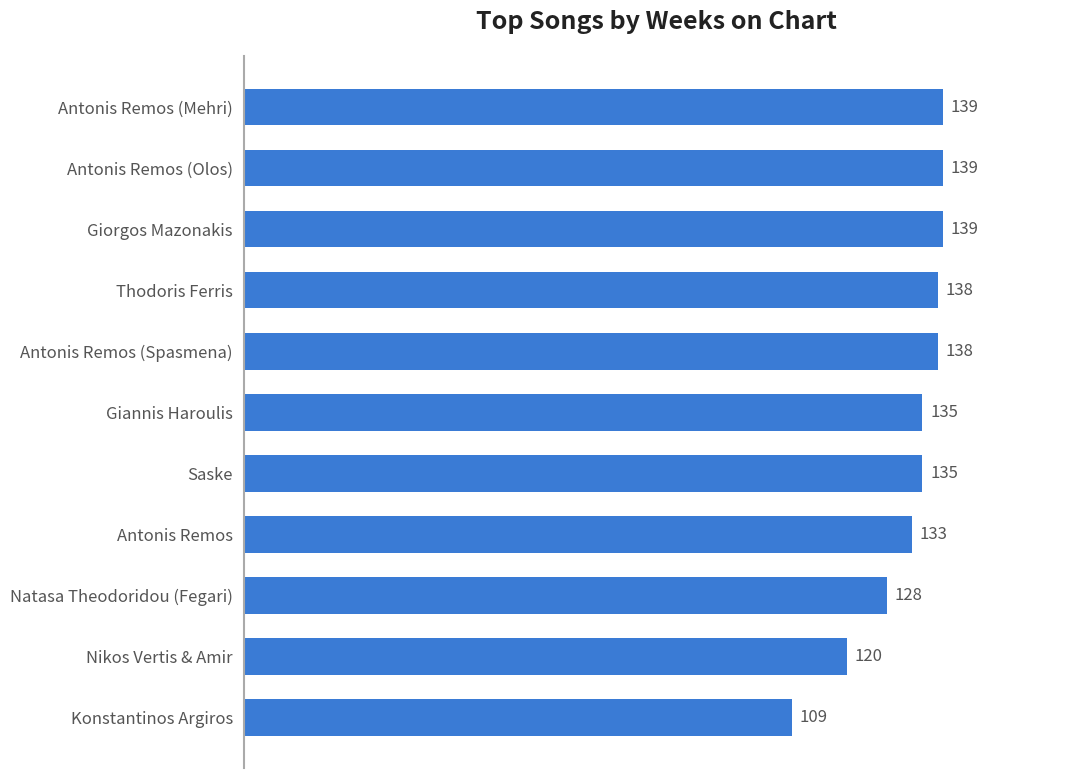

Reading top to bottom, list all the values displayed in this chart.

Antonis Remos (Mehri)=139	Antonis Remos (Olos)=139	Giorgos Mazonakis=139	Thodoris Ferris=138	Antonis Remos (Spasmena)=138	Giannis Haroulis=135	Saske=135	Antonis Remos=133	Natasa Theodoridou (Fegari)=128	Nikos Vertis & Amir=120	Konstantinos Argiros=109